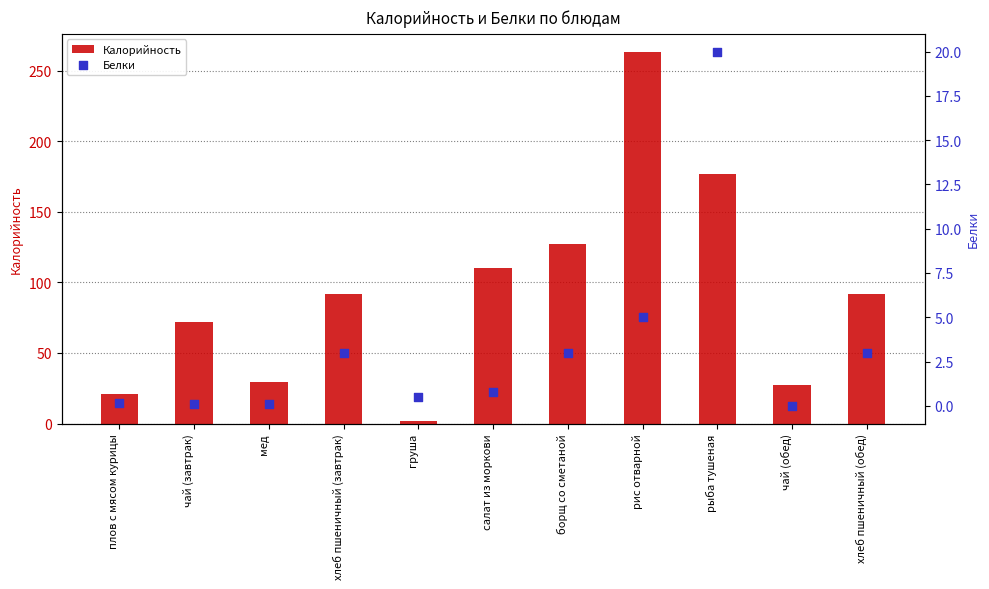

At which category is the sum across all series the highest?

рис отварной